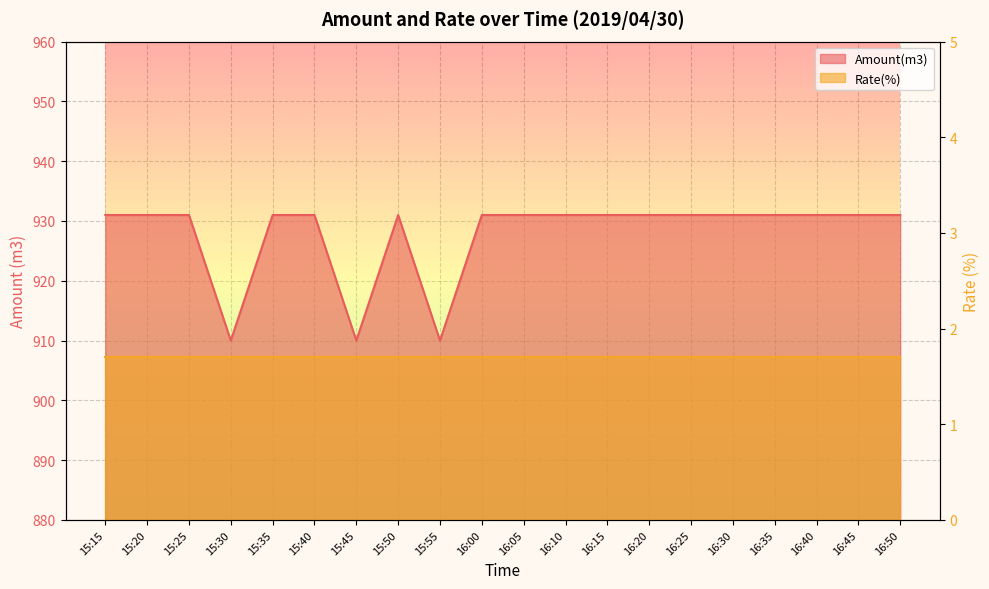

Which category has the highest value across all series?

15:15